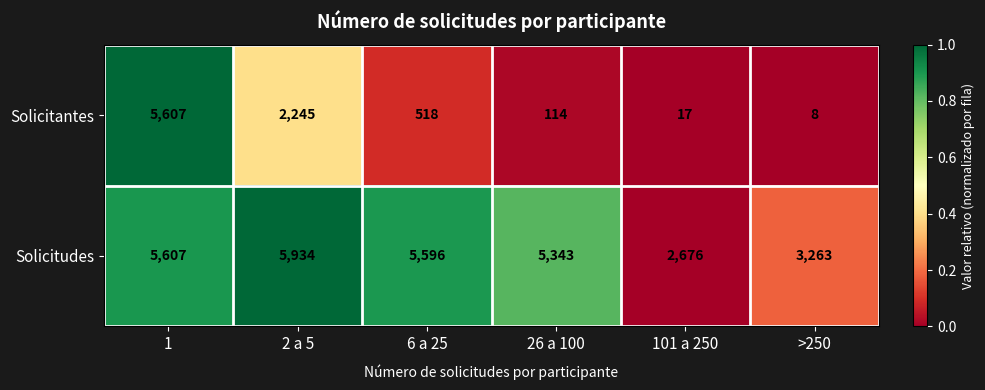

True or false: Solicitantes has a value of 114 at 26 a 100.

True